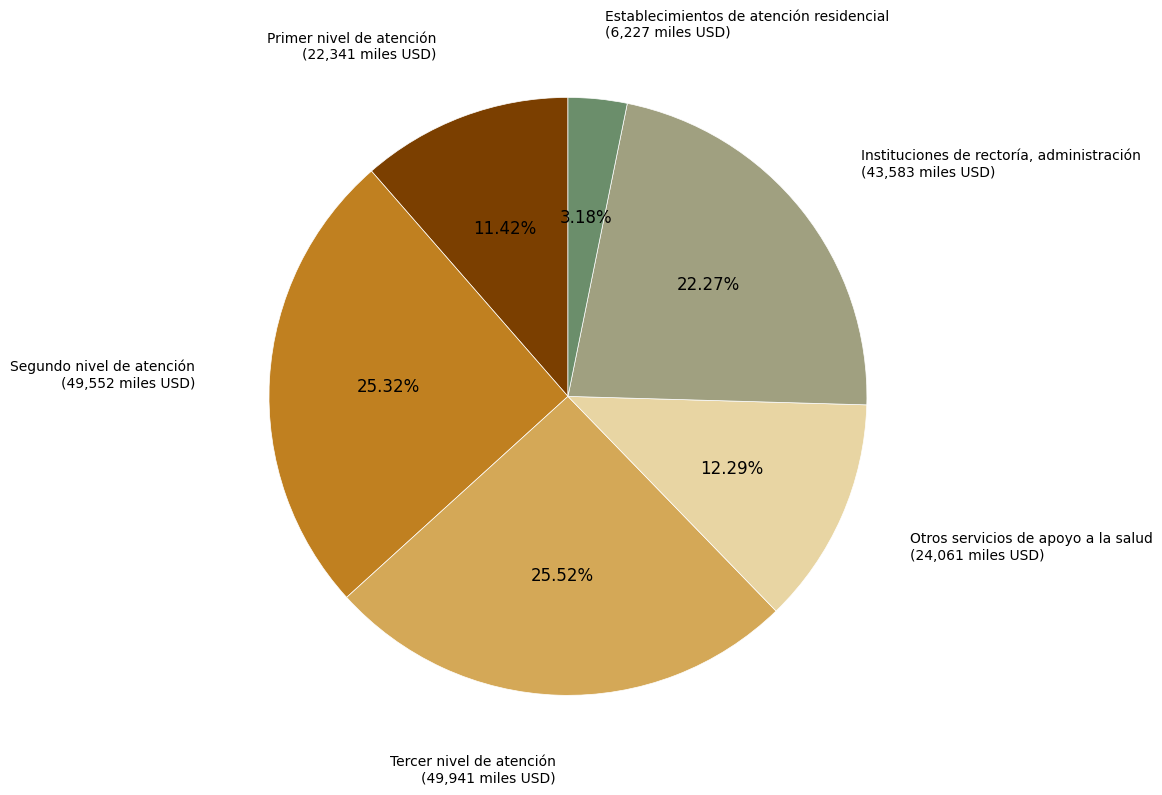

Approximately how many times larger is the value at Instituciones de rectoría, administración compared to Primer nivel de atención?

2.0